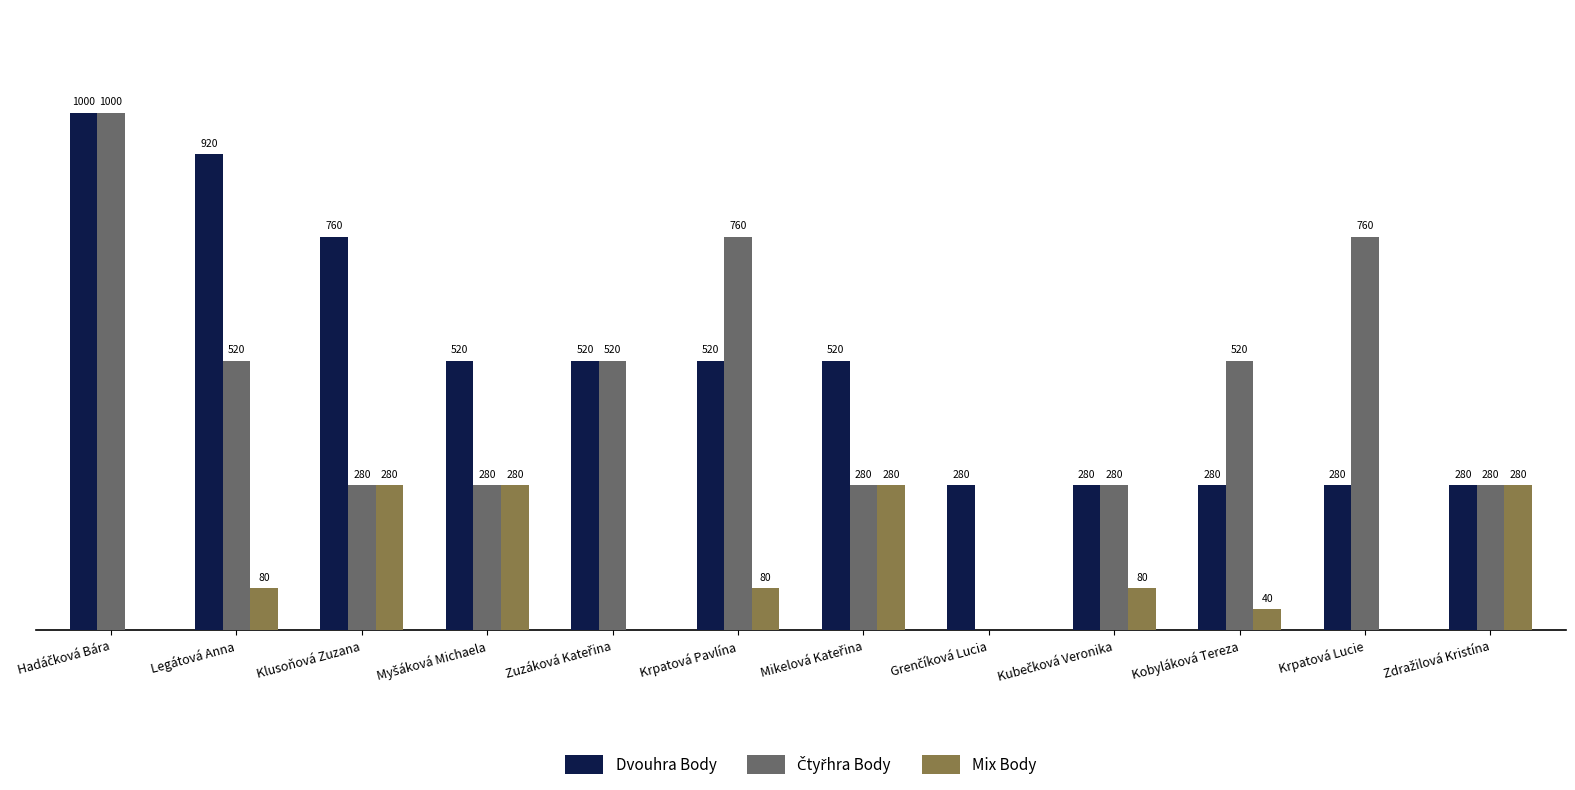

Is the value of Dvouhra Body at Legátová Anna greater than the value of Mix Body at Krpatová Lucie?

Yes